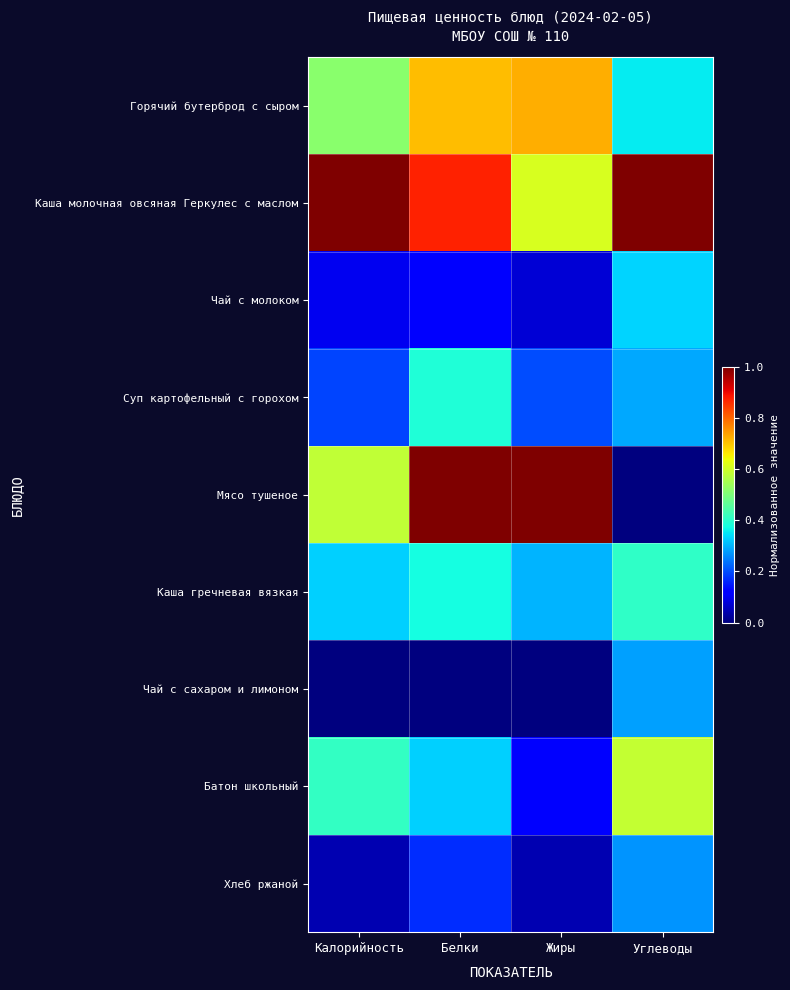

Reading left to right, transcribe all the data shown in this chart.

Горячий бутерброд с сыром: Калорийность=0.5	Белки=0.7	Жиры=0.7	Углеводы=0.4
Каша молочная овсяная Геркулес с маслом: Калорийность=1.0	Белки=0.9	Жиры=0.6	Углеводы=1.0
Чай с молоком: Калорийность=0.1	Белки=0.1	Жиры=0.1	Углеводы=0.3
Суп картофельный с горохом: Калорийность=0.2	Белки=0.4	Жиры=0.2	Углеводы=0.3
Мясо тушеное: Калорийность=0.6	Белки=1.0	Жиры=1.0	Углеводы=0.0
Каша гречневая вязкая: Калорийность=0.3	Белки=0.4	Жиры=0.3	Углеводы=0.4
Чай с сахаром и лимоном: Калорийность=0.0	Белки=0.0	Жиры=0.0	Углеводы=0.3
Батон школьный: Калорийность=0.4	Белки=0.3	Жиры=0.1	Углеводы=0.6
Хлеб ржаной: Калорийность=0.0	Белки=0.2	Жиры=0.0	Углеводы=0.3